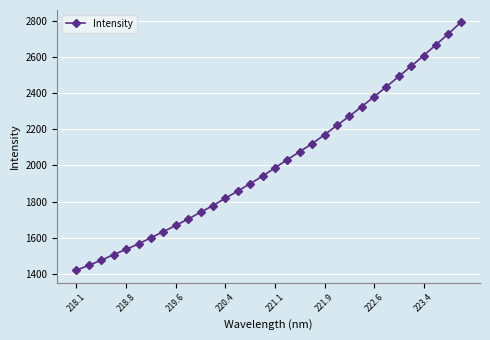

True or false: there are more than 2 points higher than both neighbors.

False